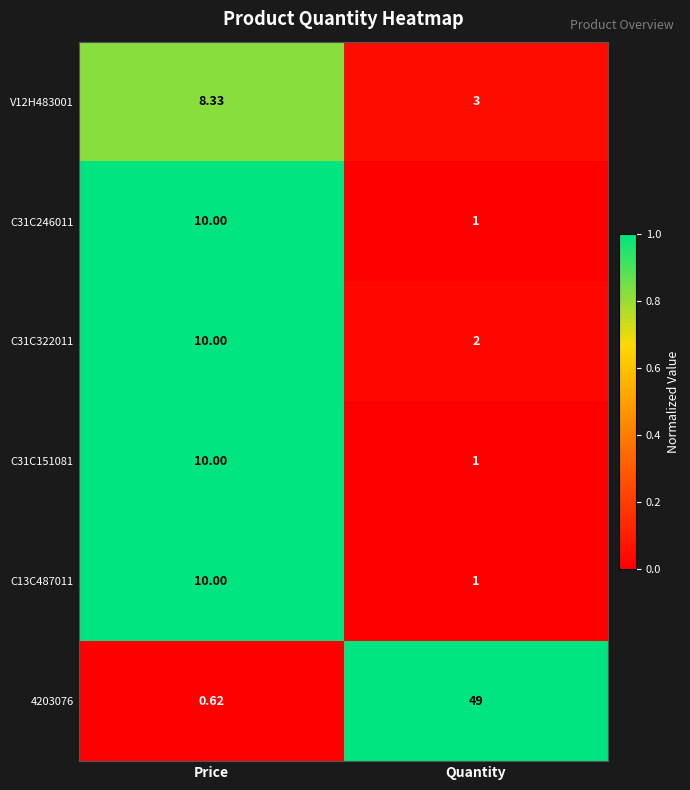

At which label does C31C151081 reach its minimum?

Quantity